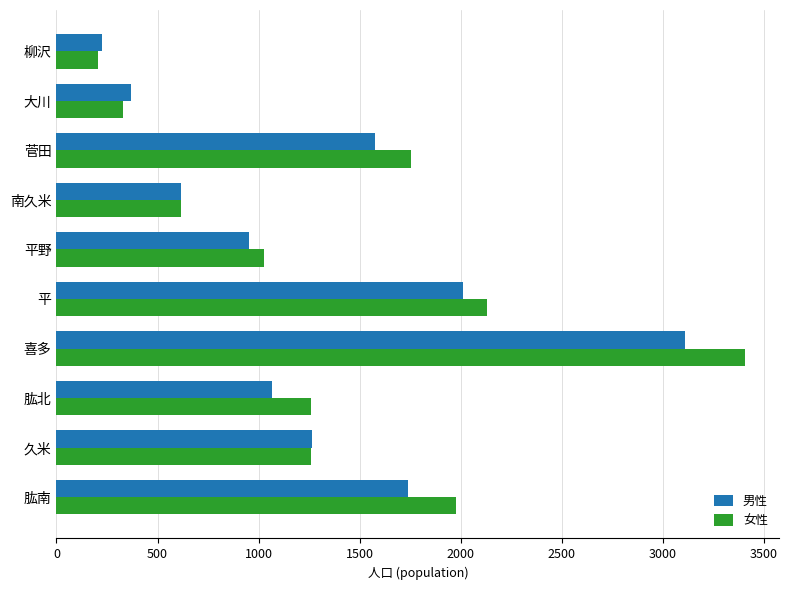

The value of 男性 at 南久米 is 618. True or false?

True